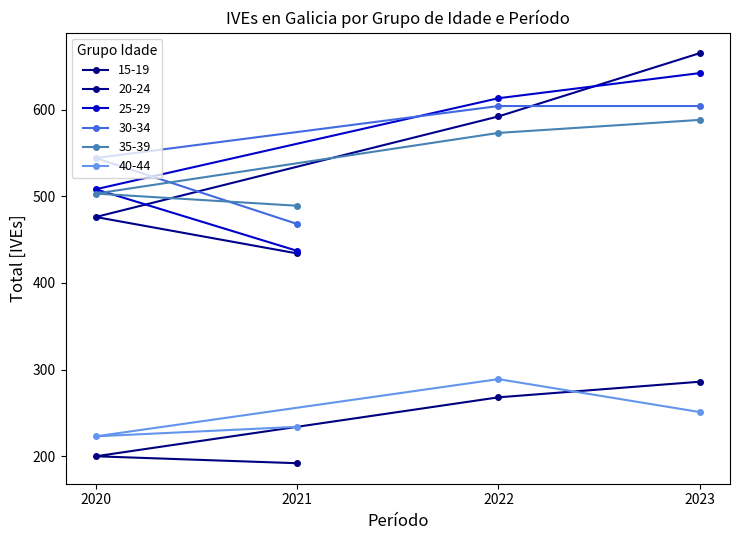

True or false: 40-44 has a value of 223 at 2020.

True